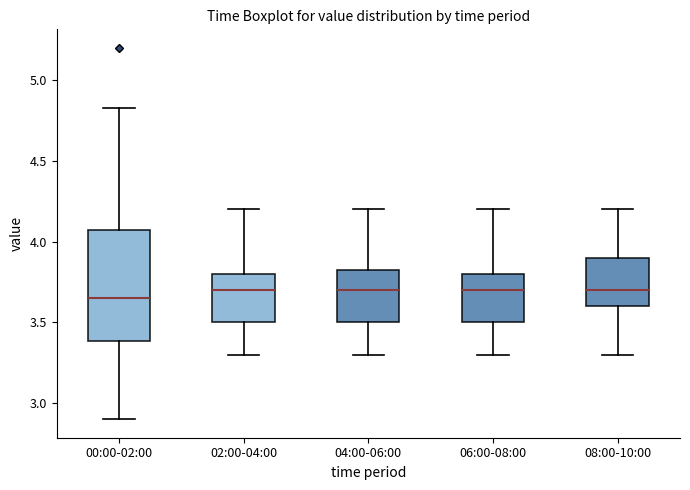

Where is the upper edge of the box for 04:00-06:00 on the y-axis? The values are not printed on the chart, so give them approximately, as read against the axis.

3.85